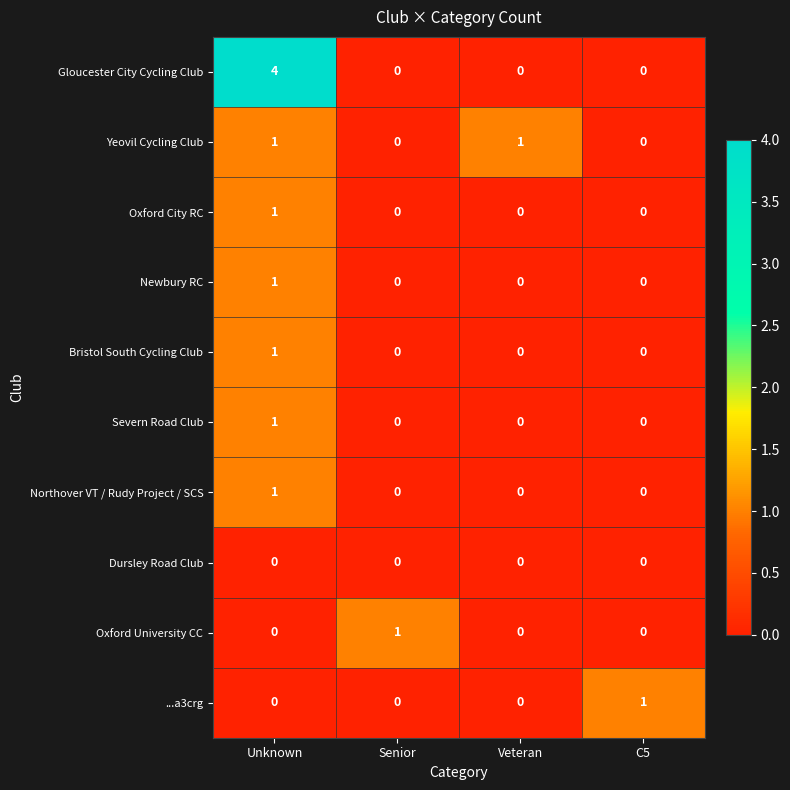

Which series has the largest total across all categories?

Gloucester City Cycling Club